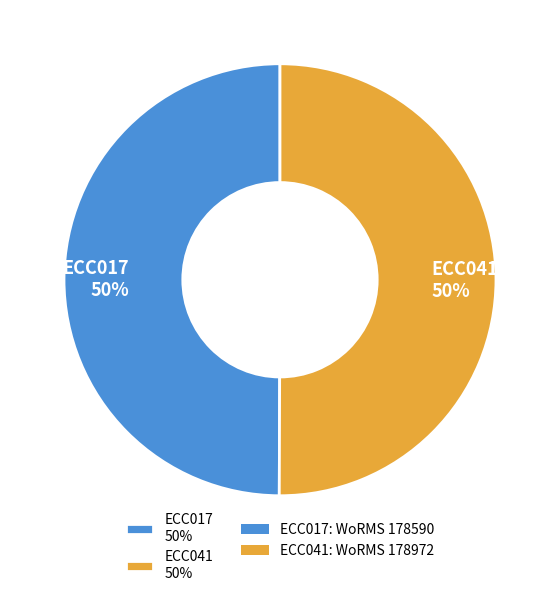

Is it true that ECC017 is 61% of the pie?

False